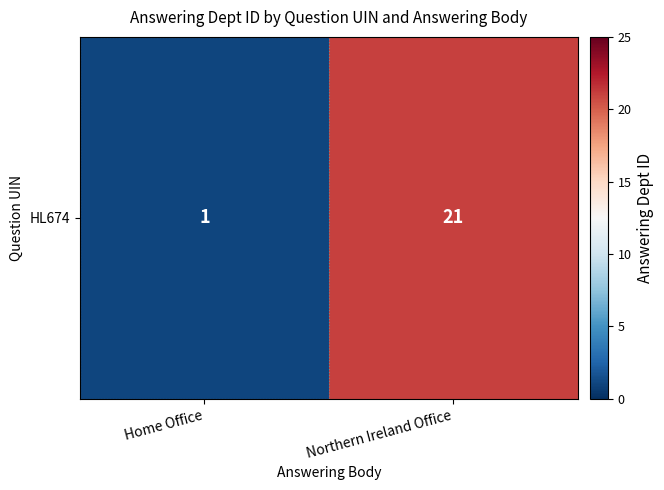

At which category does the chart reach its peak across all series?

Northern Ireland Office